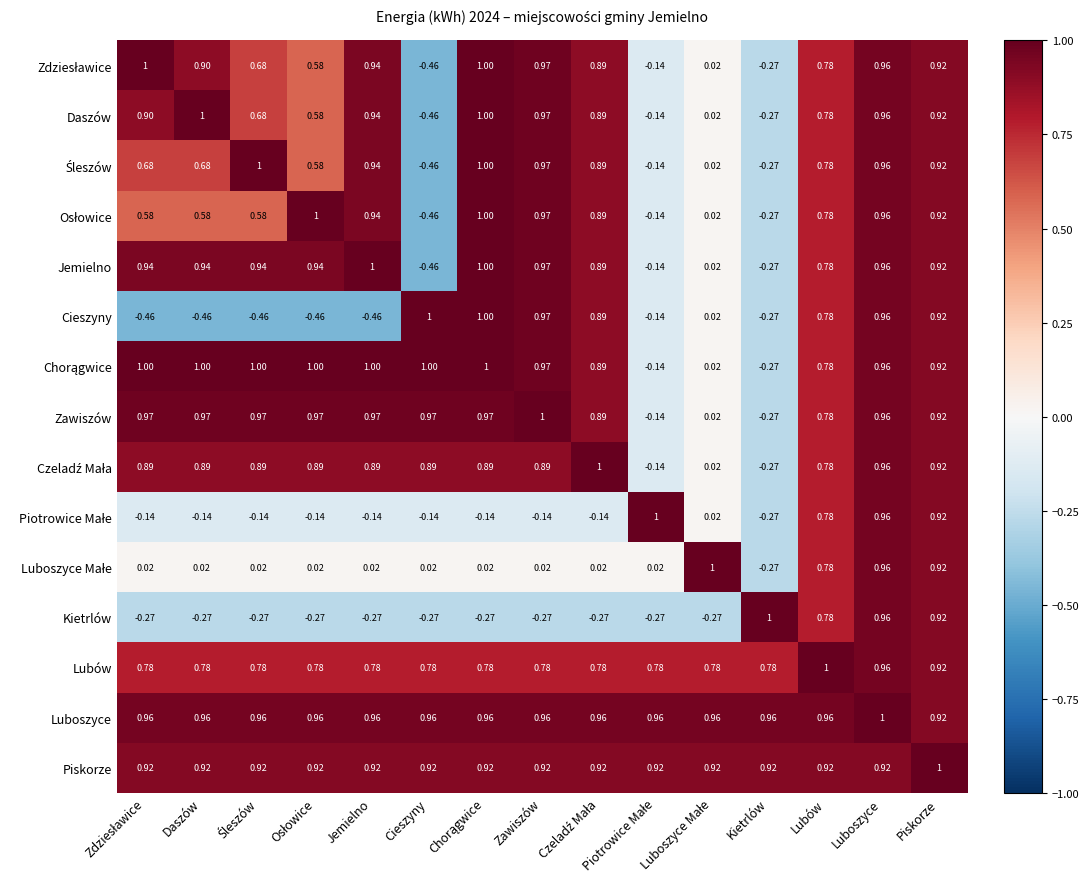

Where is Luboszyce nearest to the value 0?

Piskorze